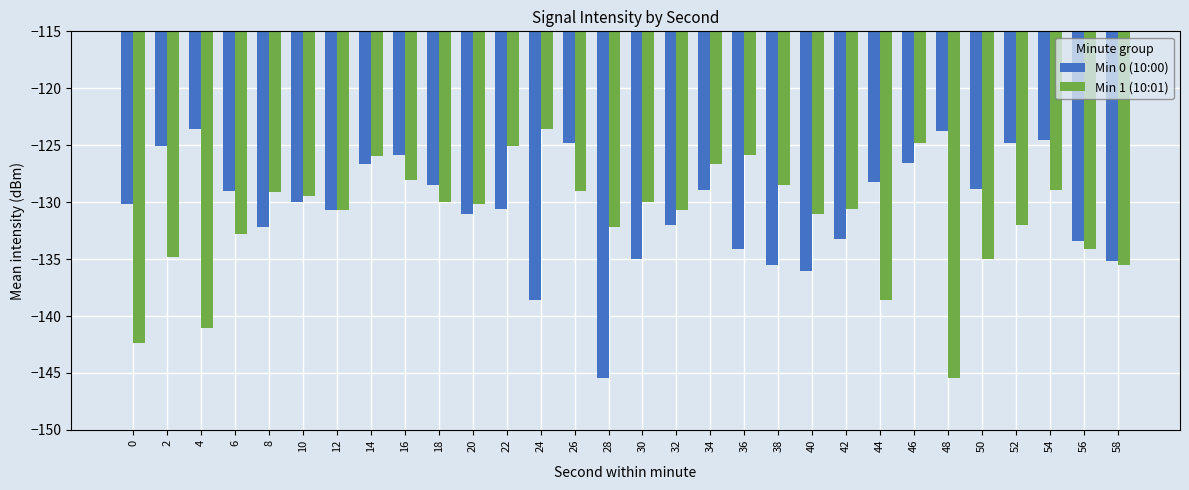

Read the Min 0 (10:00) value at 2.

-125.1